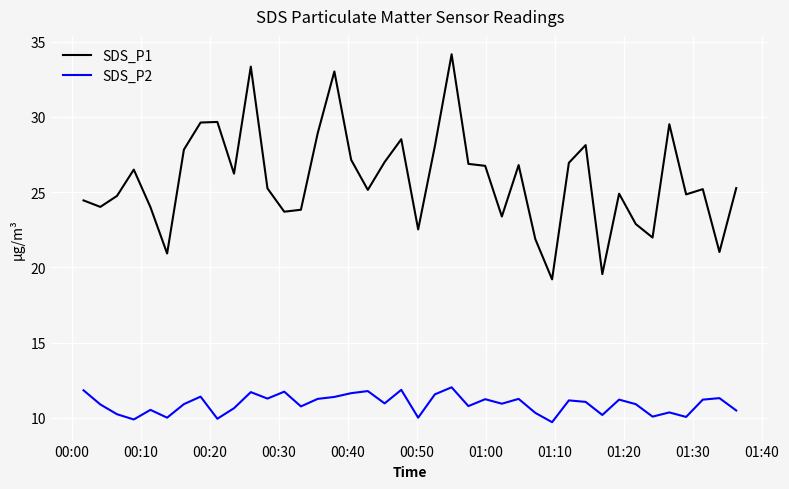

What is the difference between the maximum and minimum values in the SDS_P2 series?

2.3